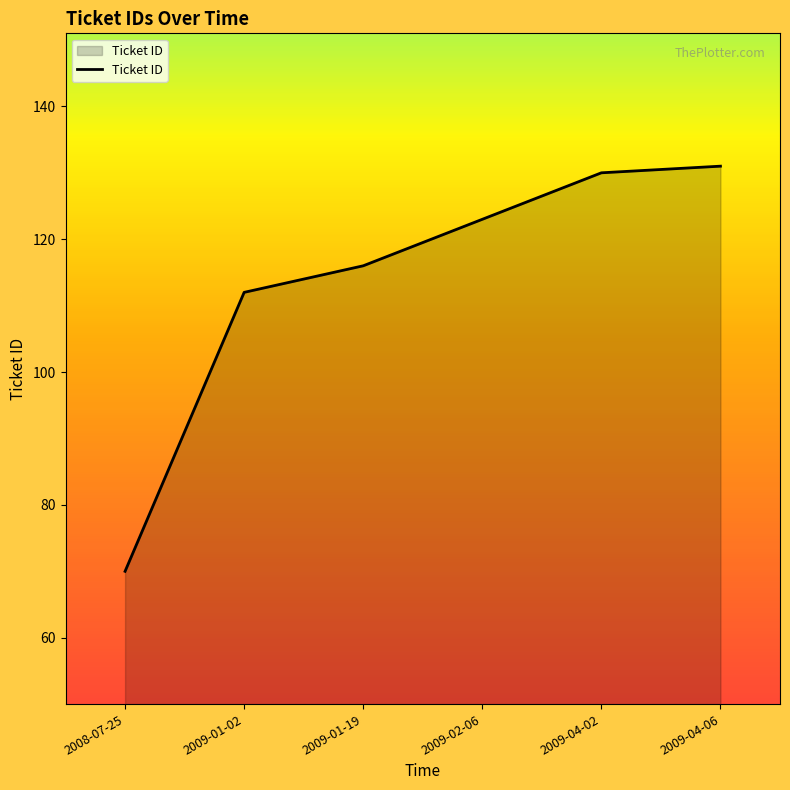

Between 2009-04-06 and 2009-02-06, which is larger?

2009-04-06